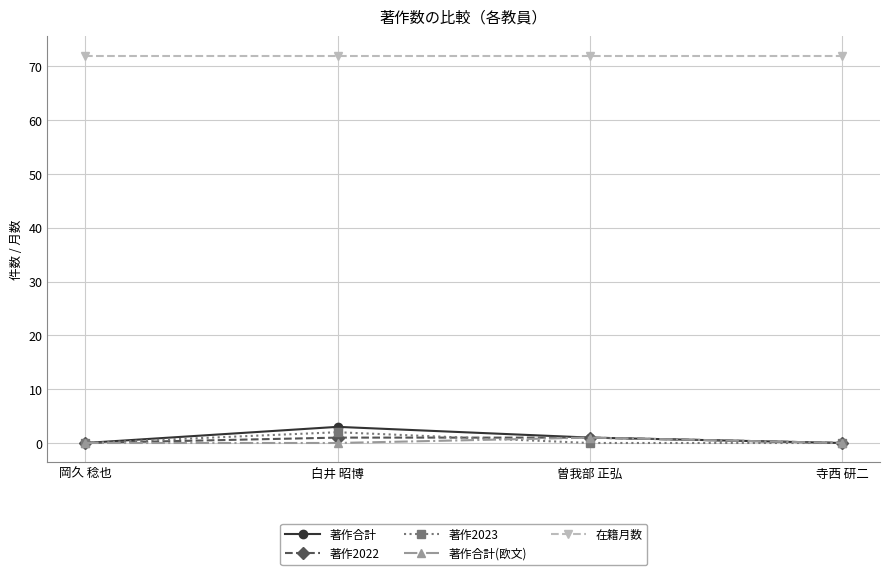

True or false: 著作合計 has a value of 0 at 岡久 稔也.

True